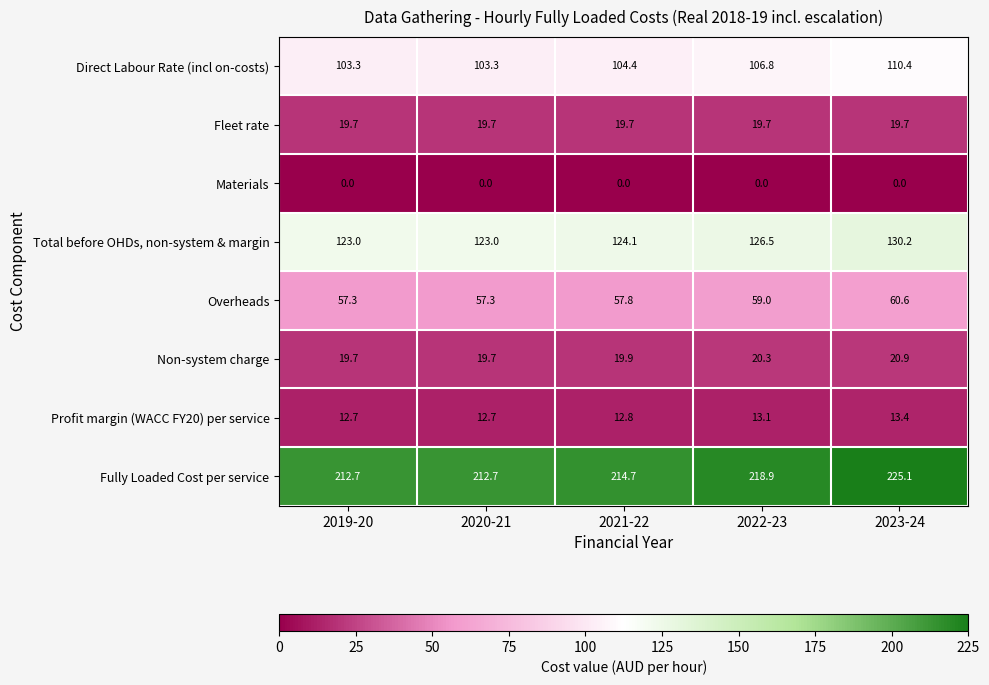

List the series in order of their peak value, highest first.

Fully Loaded Cost per service, Total before OHDs, non-system & margin, Direct Labour Rate (incl on-costs), Overheads, Non-system charge, Fleet rate, Profit margin (WACC FY20) per service, Materials